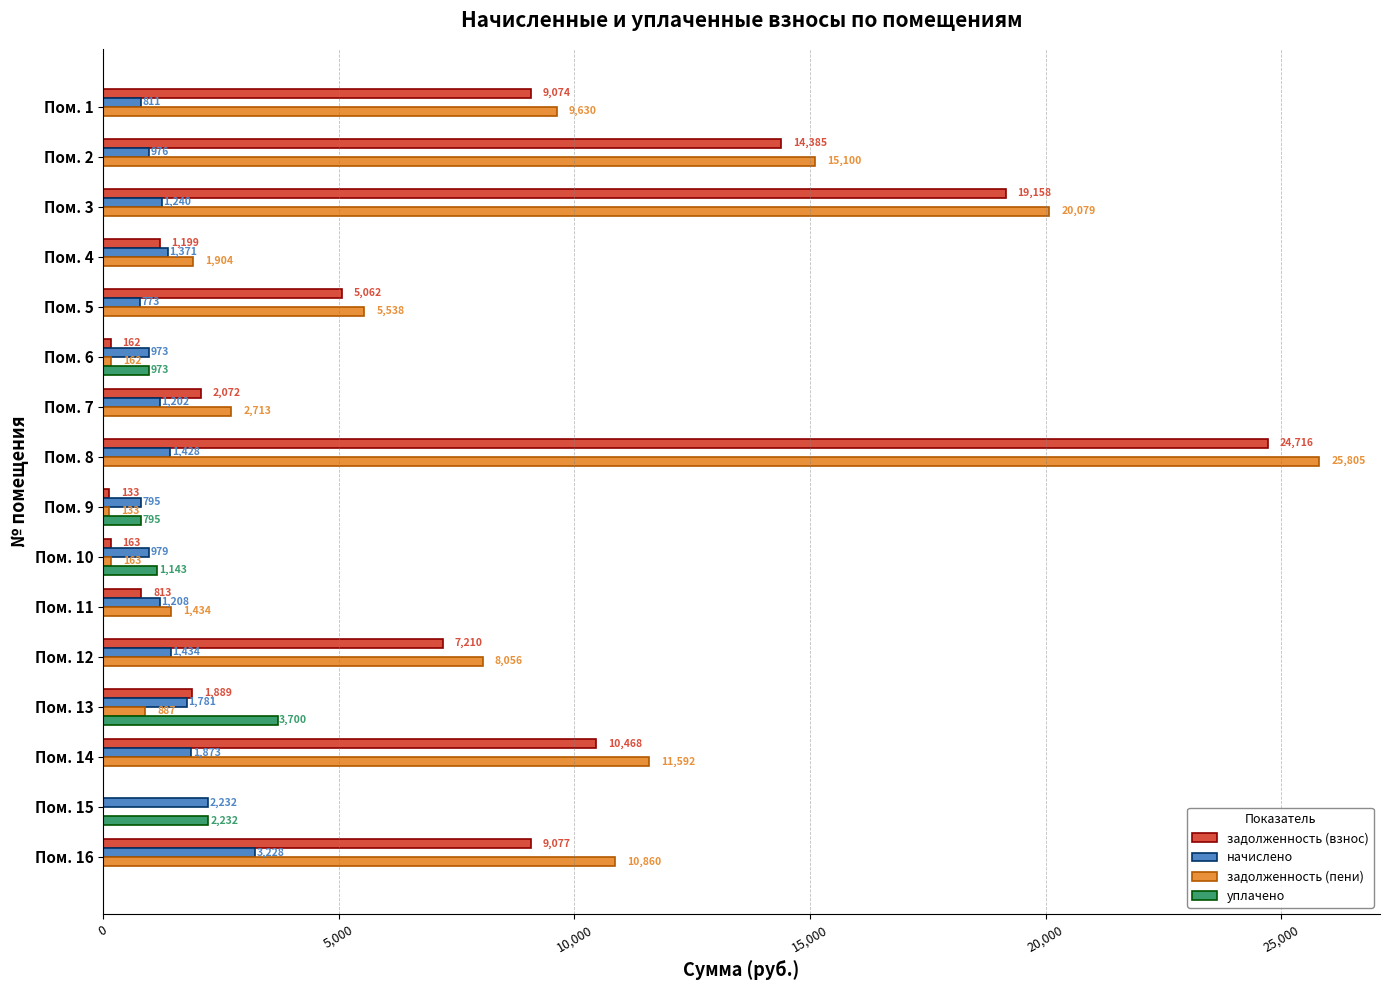

At which label is задолженность (взнос) closest to 12357?

Пом. 14